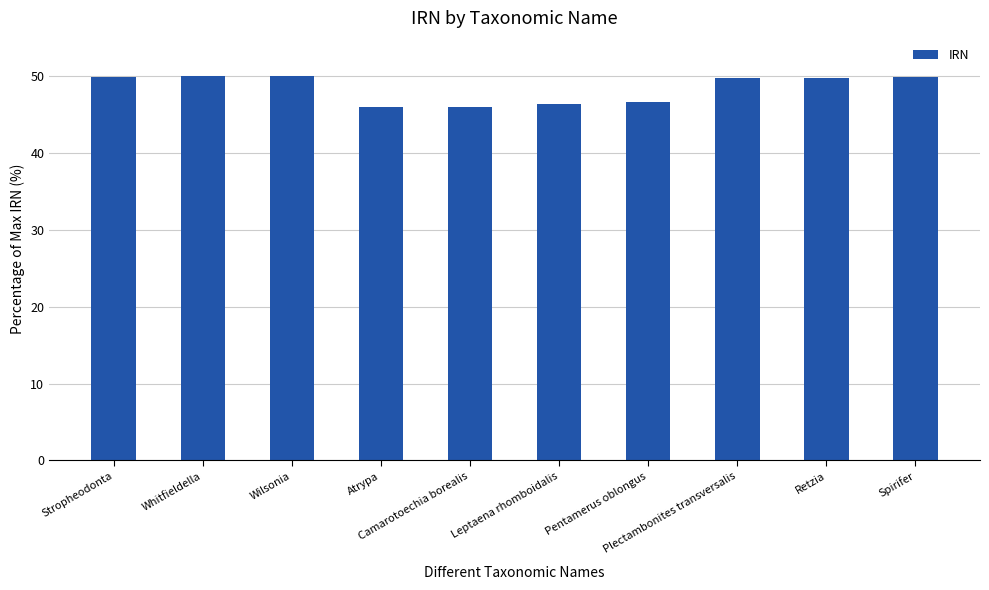

What is the difference between the second highest and second lowest values?

3.9